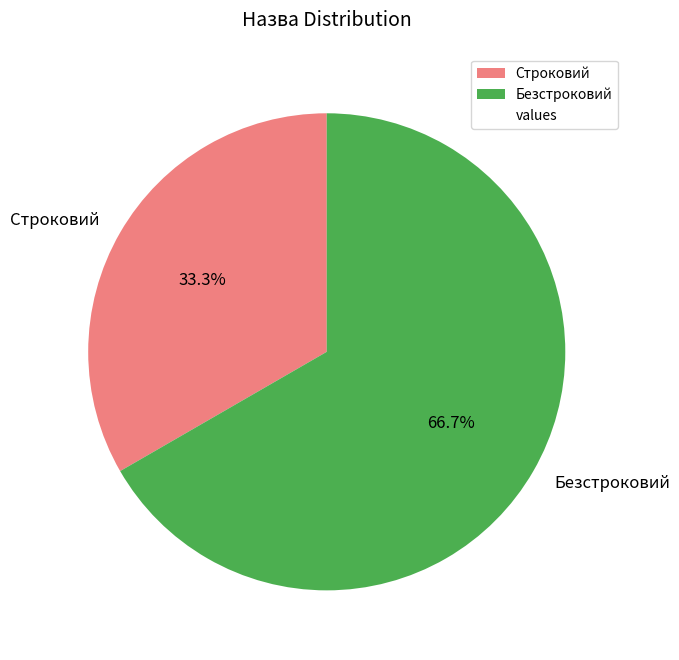

Combined, what portion of the pie is Безстроковий and Строковий?

100.0%